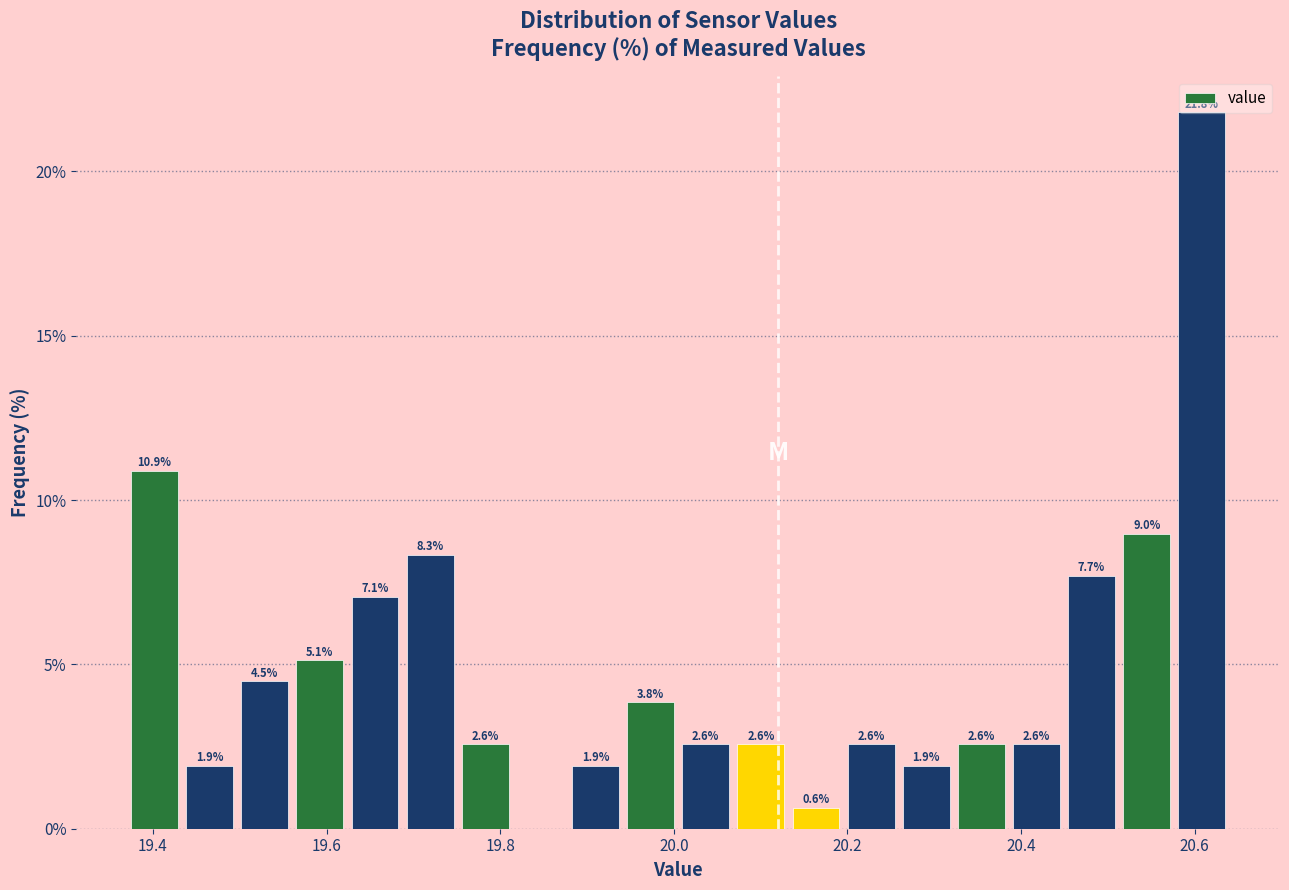

Around what value on the x-axis is the tallest bar? Give the approximate position of its centre, as read against the axis.

20.60